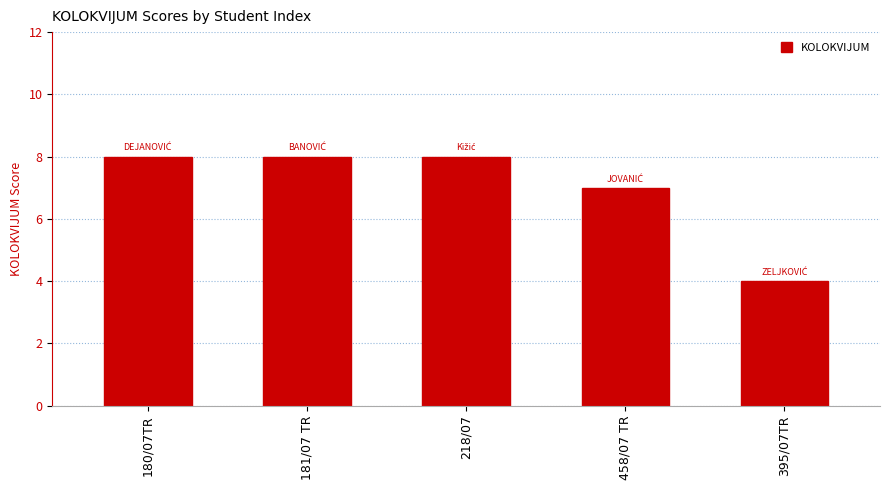

What is the average value?

7